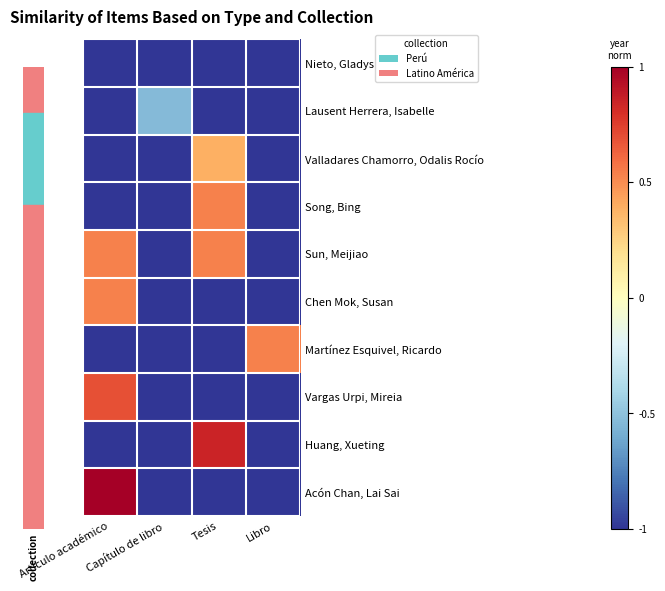

Reading right to left, list all the values displayed in this chart.

Nieto, Gladys: Libro=-1.0	Tesis=-1.0	Capítulo de libro=-1.0	Artículo académico=-1.0
Lausent Herrera, Isabelle: Libro=-1.0	Tesis=-1.0	Capítulo de libro=-0.5	Artículo académico=-1.0
Valladares Chamorro, Odalis Rocío: Libro=-1.0	Tesis=0.4	Capítulo de libro=-1.0	Artículo académico=-1.0
Song, Bing: Libro=-1.0	Tesis=0.5	Capítulo de libro=-1.0	Artículo académico=-1.0
Sun, Meijiao: Libro=-1.0	Tesis=0.5	Capítulo de libro=-1.0	Artículo académico=0.5
Chen Mok, Susan: Libro=-1.0	Tesis=-1.0	Capítulo de libro=-1.0	Artículo académico=0.5
Martínez Esquivel, Ricardo: Libro=0.5	Tesis=-1.0	Capítulo de libro=-1.0	Artículo académico=-1.0
Vargas Urpi, Mireia: Libro=-1.0	Tesis=-1.0	Capítulo de libro=-1.0	Artículo académico=0.7
Huang, Xueting: Libro=-1.0	Tesis=0.8	Capítulo de libro=-1.0	Artículo académico=-1.0
Acón Chan, Lai Sai: Libro=-1.0	Tesis=-1.0	Capítulo de libro=-1.0	Artículo académico=1.0